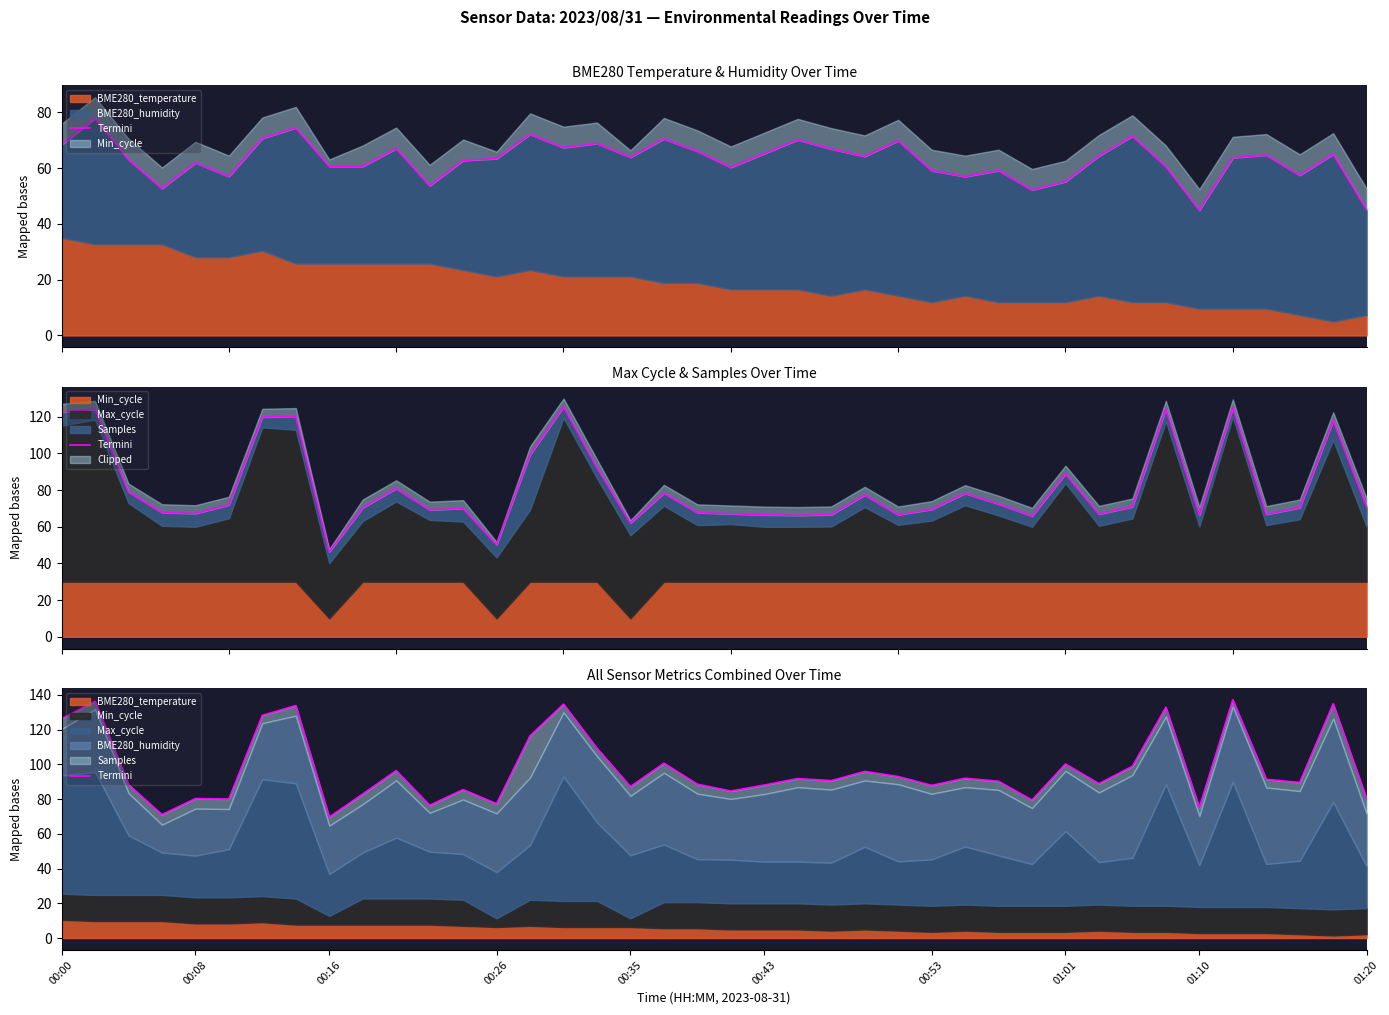

At which label does the data first exceed 90?

00:00